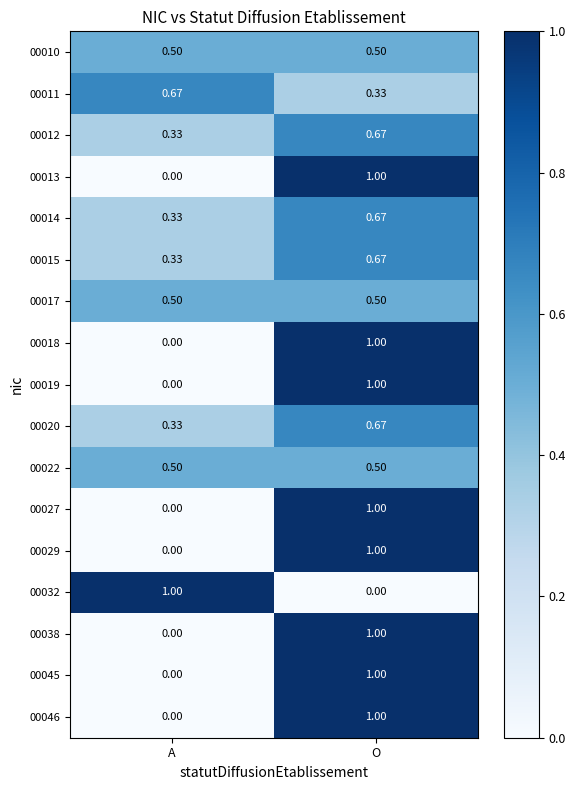

Where is 00020 nearest to the value 0?

A